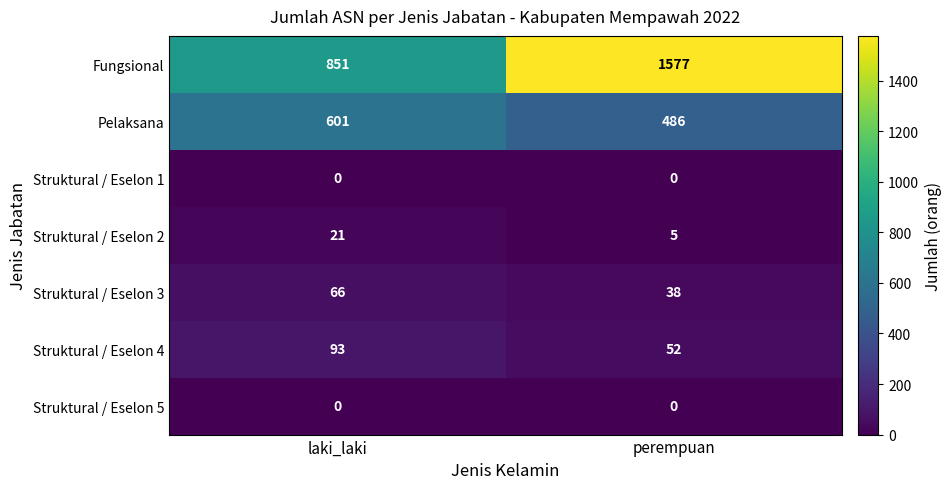

Which series changed the most between laki_laki and perempuan?

Fungsional